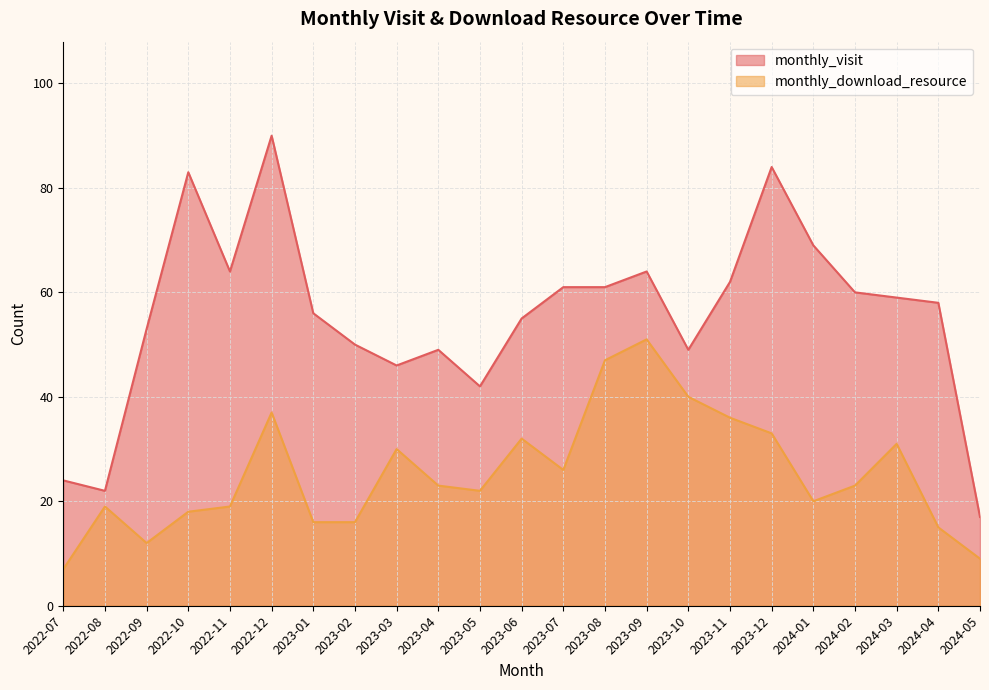

What is the label of the 8th point from the right?

2023-10